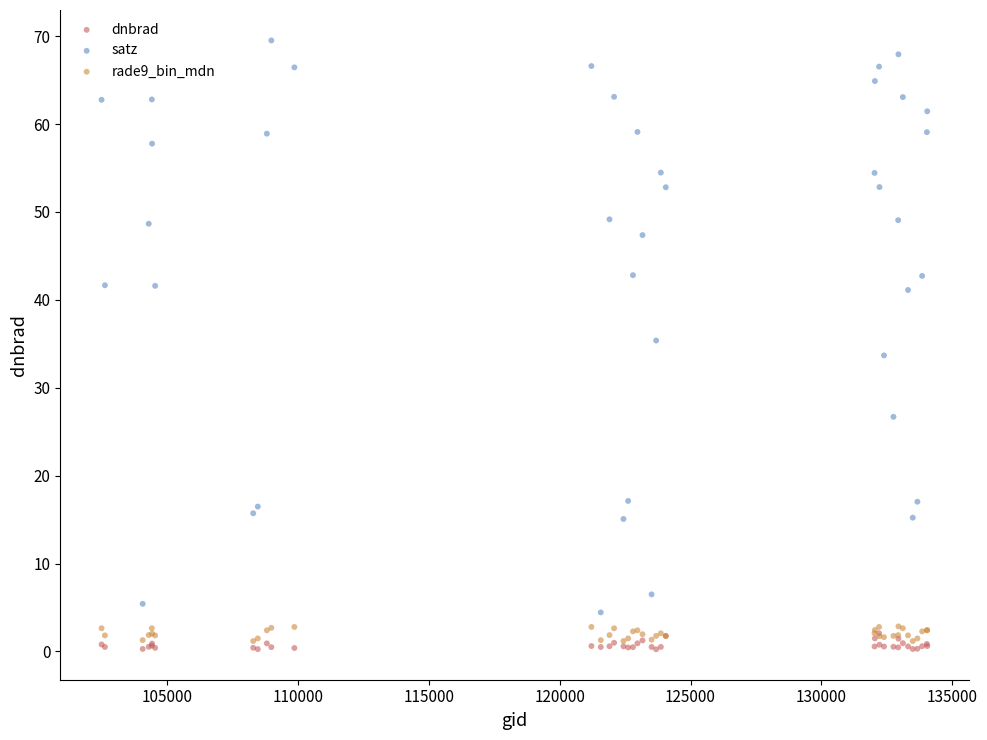

Which series contains the highest Y value?

satz